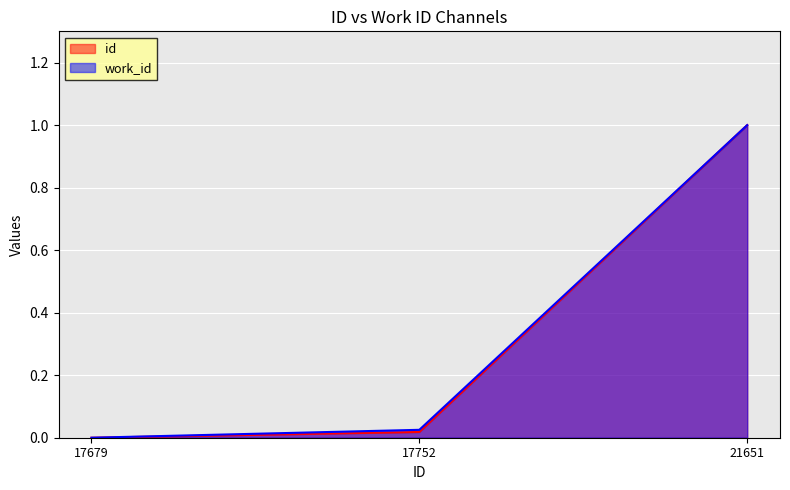

How many positive values does the id series have?

2